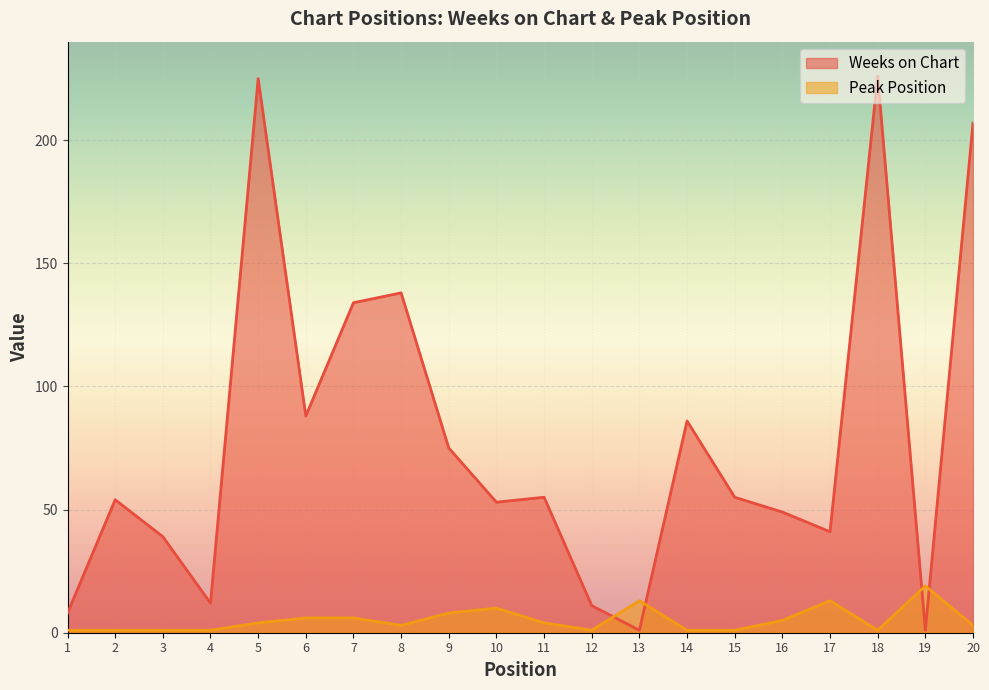

Between 5 and 10, which is larger?

5